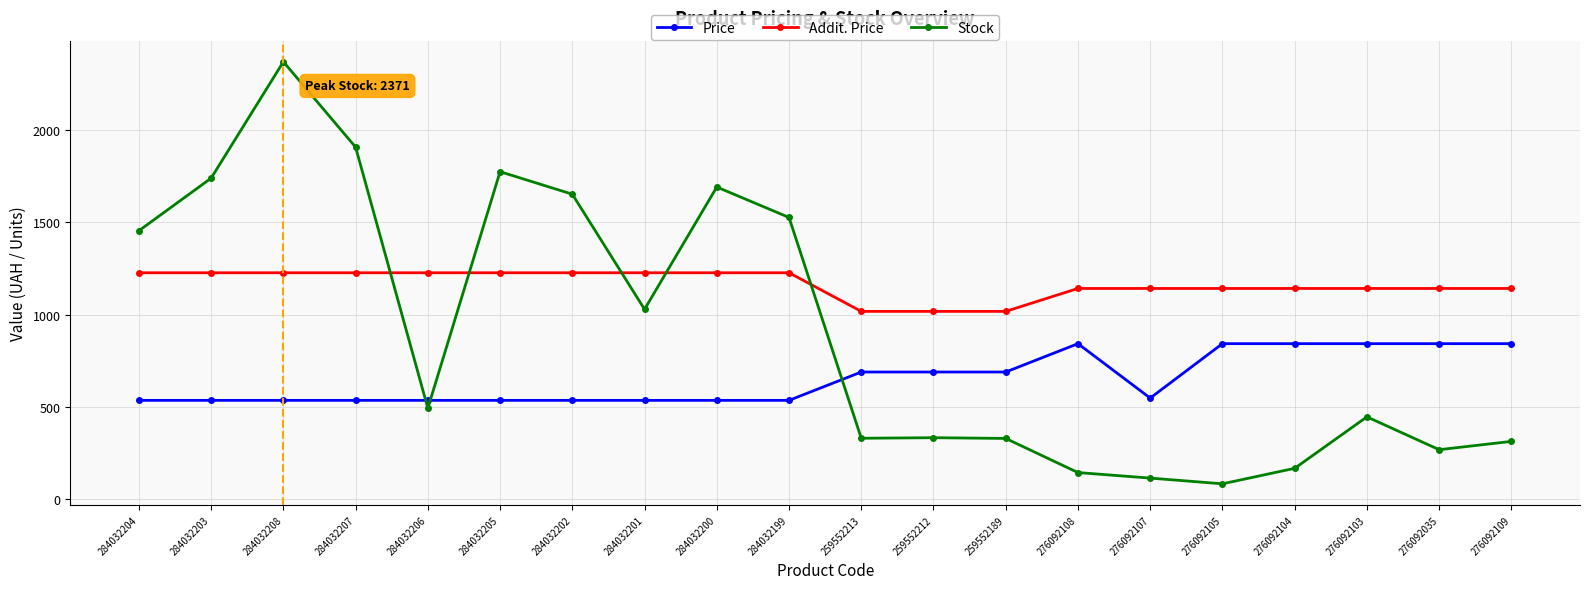

Rank the series by their average value, from highest to lowest.

Addit. Price, Stock, Price